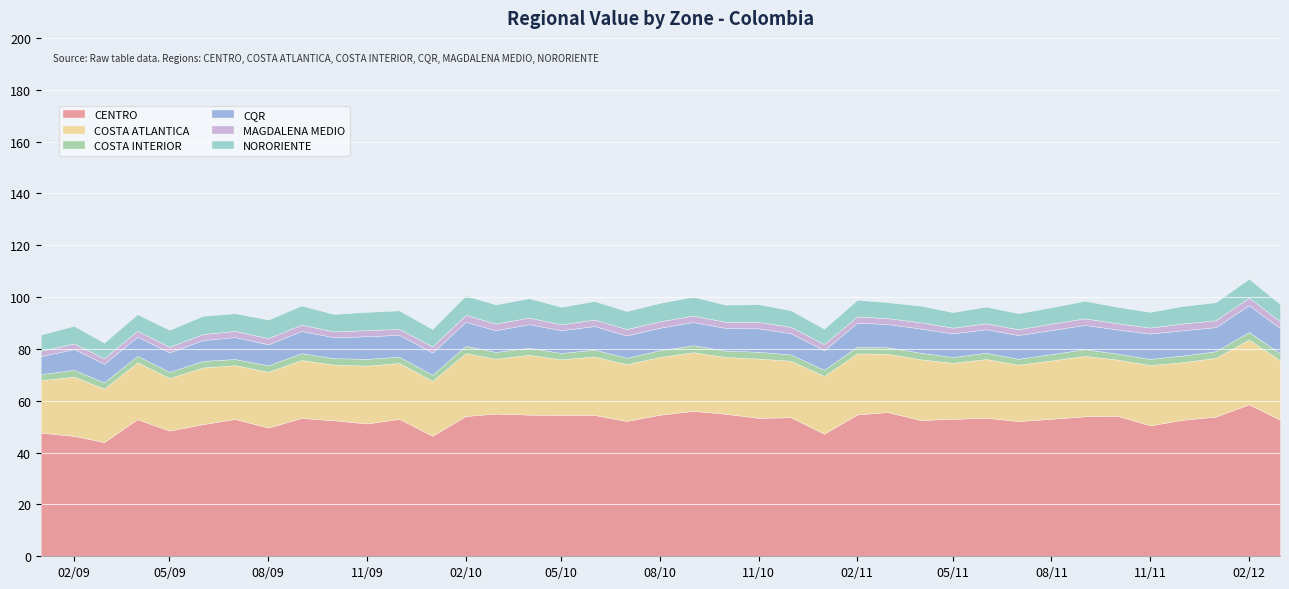

What is the lowest value of the COSTA ATLANTICA series?

20.2